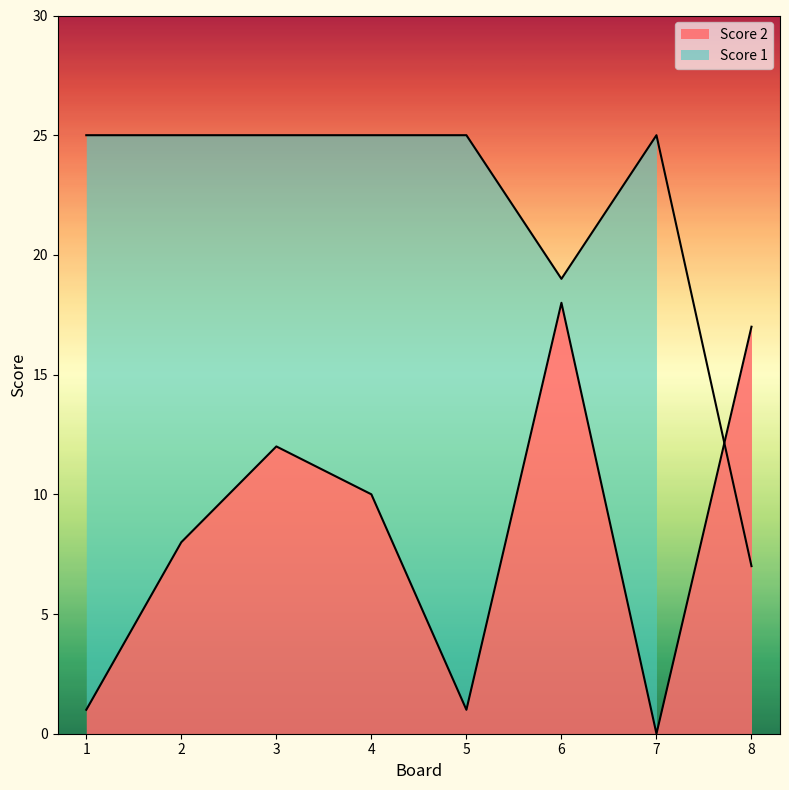

Reading right to left, what are all the values shown in this chart?

Score 1: 8=7	7=25	6=19	5=25	4=25	3=25	2=25	1=25
Score 2: 8=17	7=0	6=18	5=1	4=10	3=12	2=8	1=1